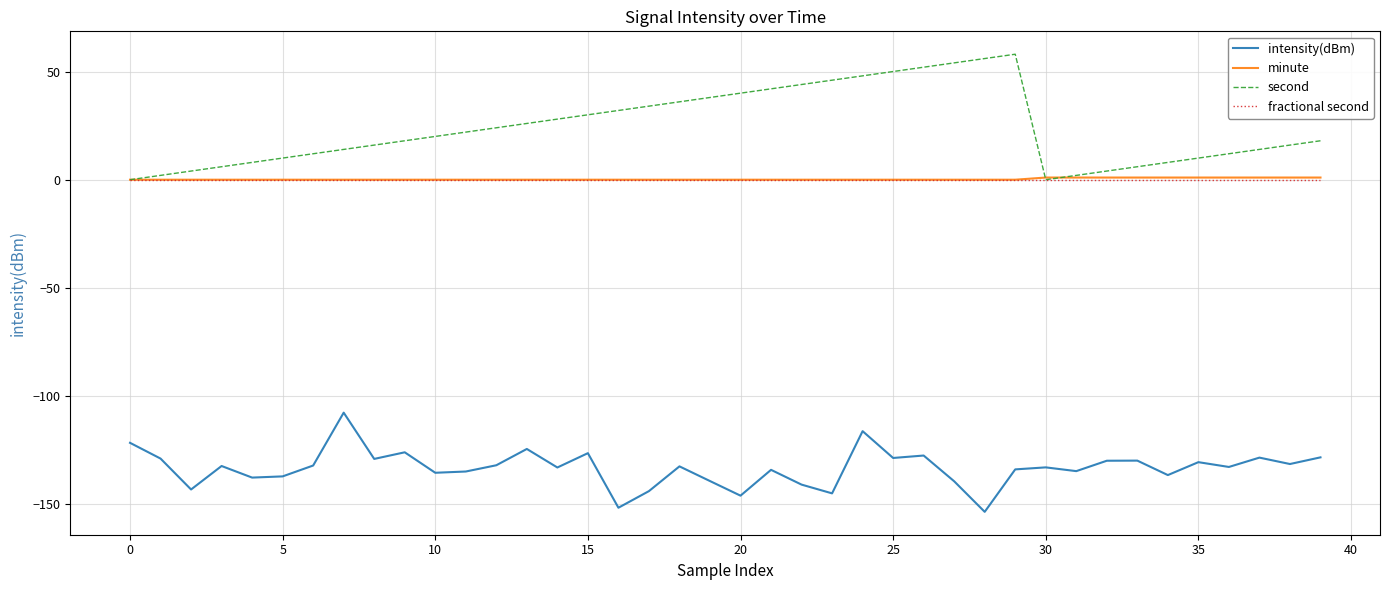

True or false: fractional second and intensity(dBm) cross at least once.

False